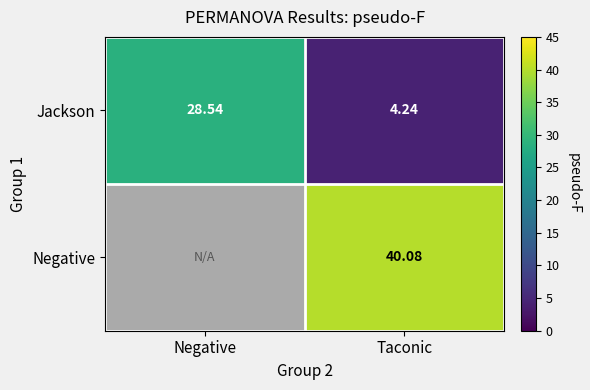

How many values in the Jackson series exceed 28?

1